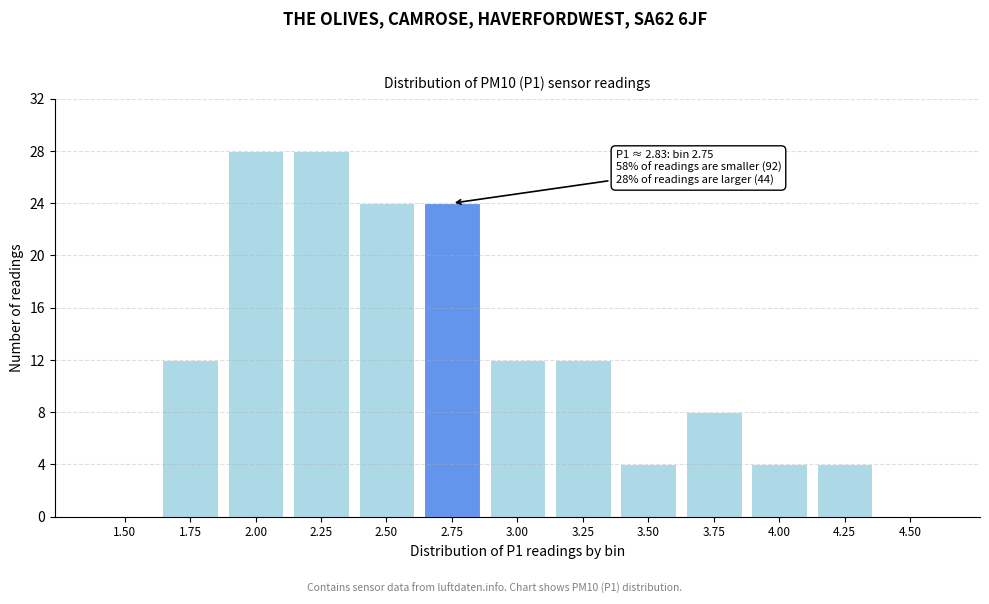

Reading left to right, list all the values displayed in this chart.

1.50=0	1.75=12	2.00=28	2.25=28	2.50=24	2.75=24	3.00=12	3.25=12	3.50=4	3.75=8	4.00=4	4.25=4	4.50=0